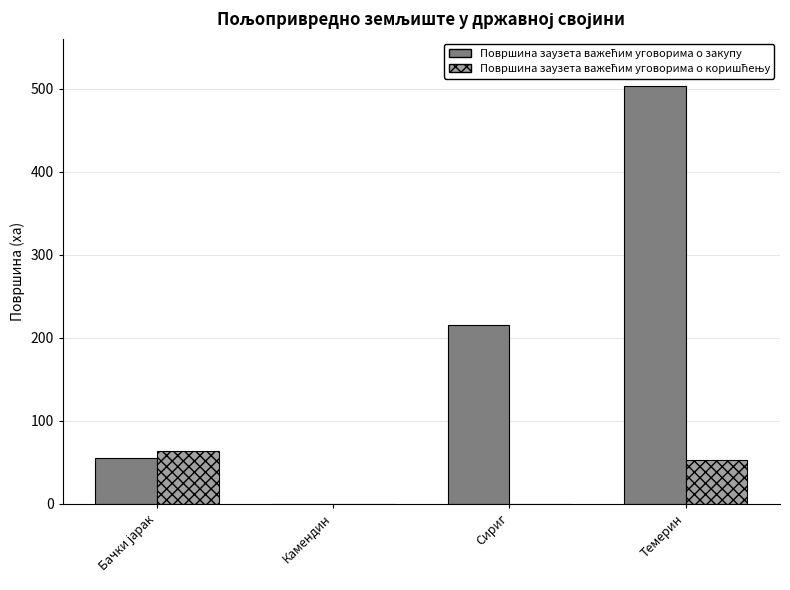

What is the total value across all series at Сириг?

215.6